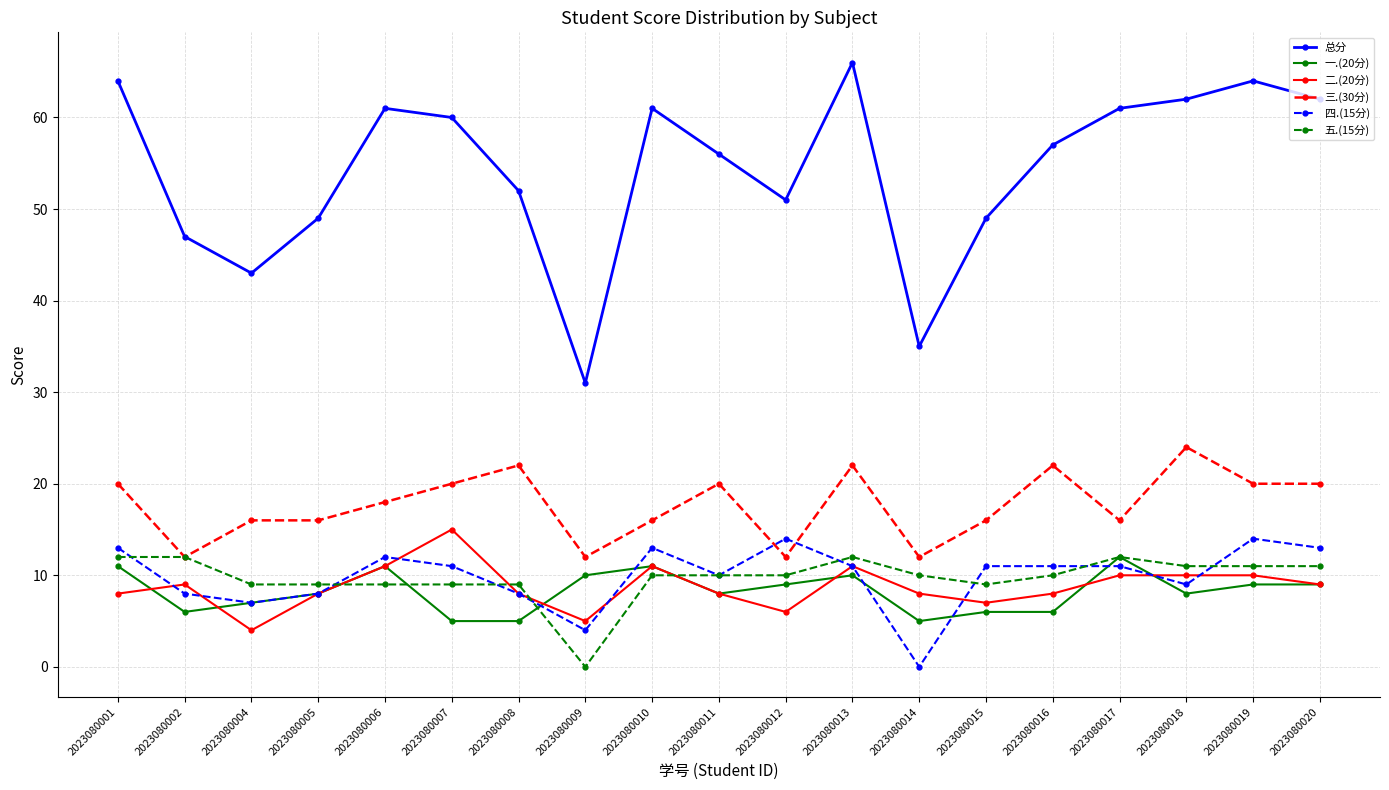

What is the difference between the 总分 values at 2023080006 and 2023080014?

26